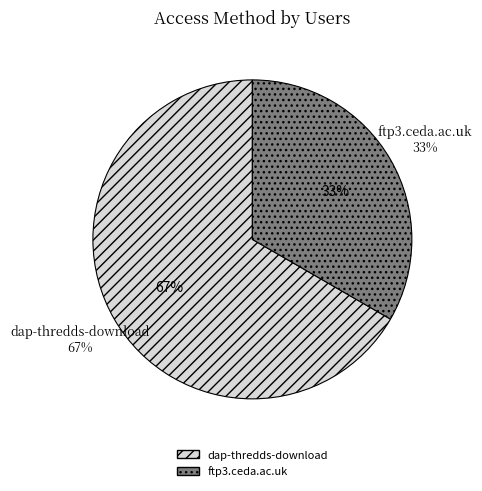

True or false: dap-thredds-download accounts for 75% of the total.

False